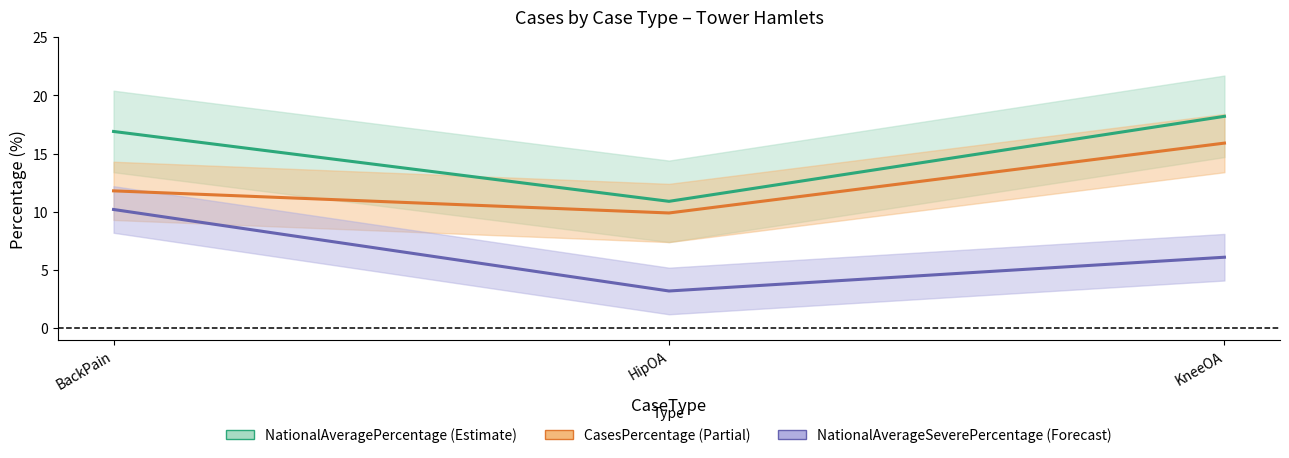

Which series has the widest spread of values?

NationalAveragePercentage